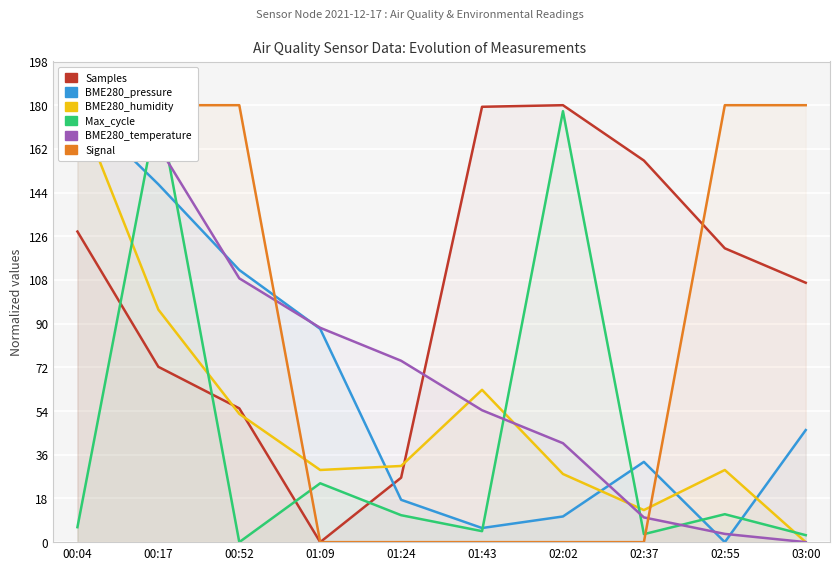

Is it true that Signal equals 274.8 at 00:52?

False